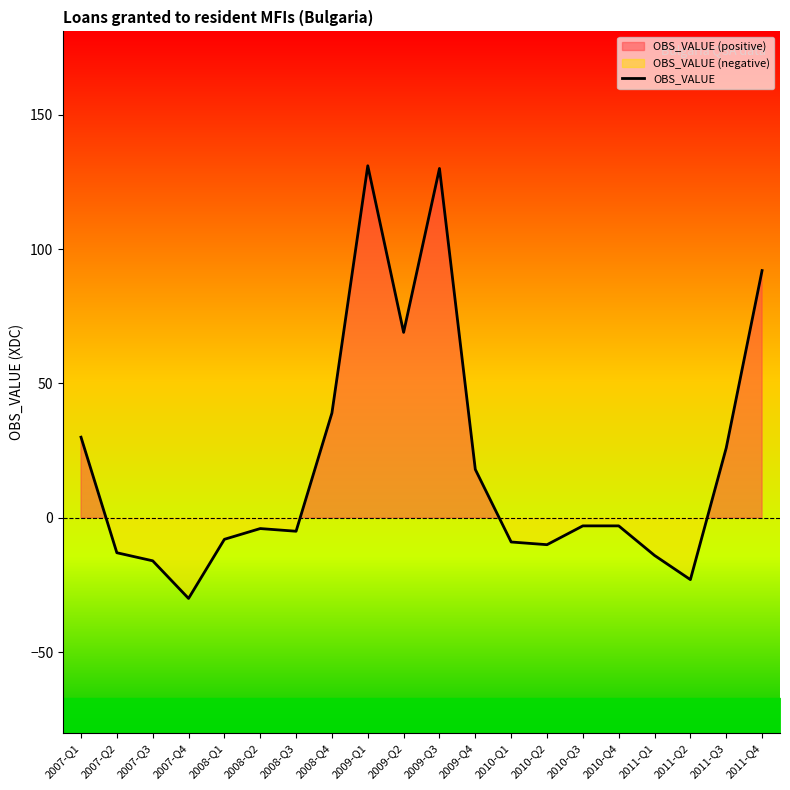

Rank the categories by value from lowest to highest.

2007-Q4, 2011-Q2, 2007-Q3, 2011-Q1, 2007-Q2, 2010-Q2, 2010-Q1, 2008-Q1, 2008-Q3, 2008-Q2, 2010-Q3, 2010-Q4, 2009-Q4, 2011-Q3, 2007-Q1, 2008-Q4, 2009-Q2, 2011-Q4, 2009-Q3, 2009-Q1